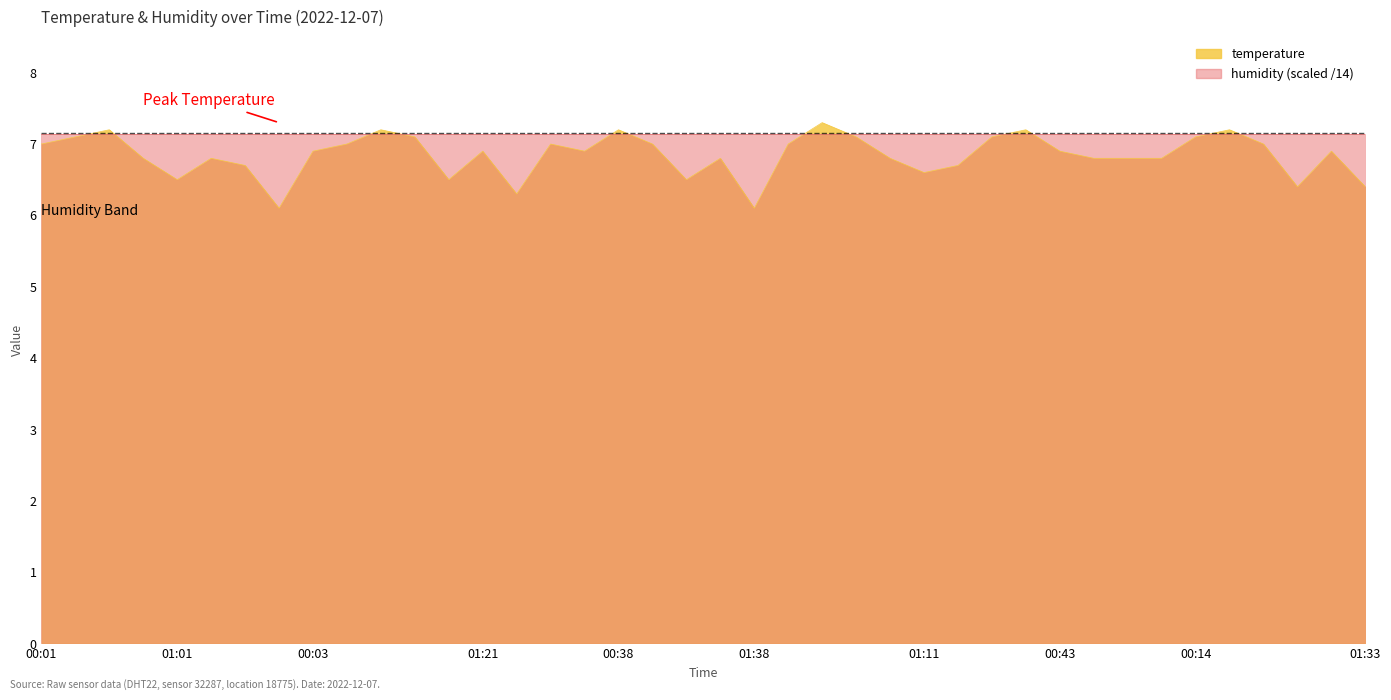

What is the difference between the maximum and minimum values?

1.2